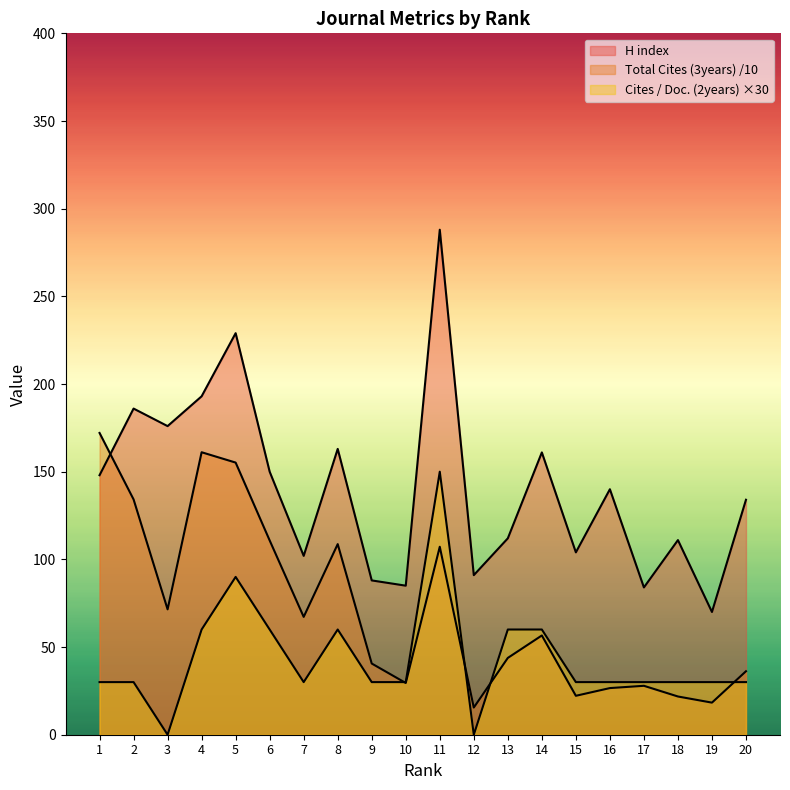

What is the difference between the highest and lowest values at 12?

91.0